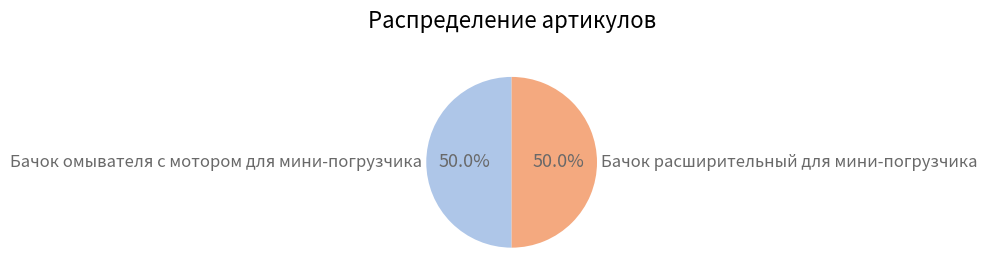

What is the ratio of the value at Бачок расширительный для мини-погрузчика to the value at Бачок омывателя с мотором для мини-погрузчика?

1.0